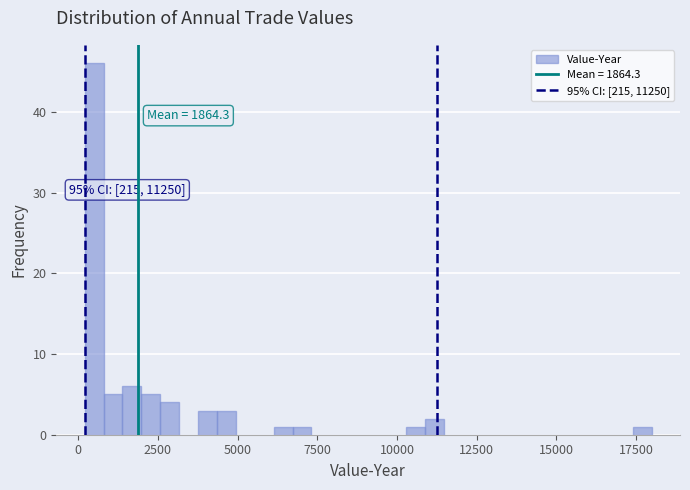

Read against the x-axis, roughly where is the centre of the tallest bar?

500